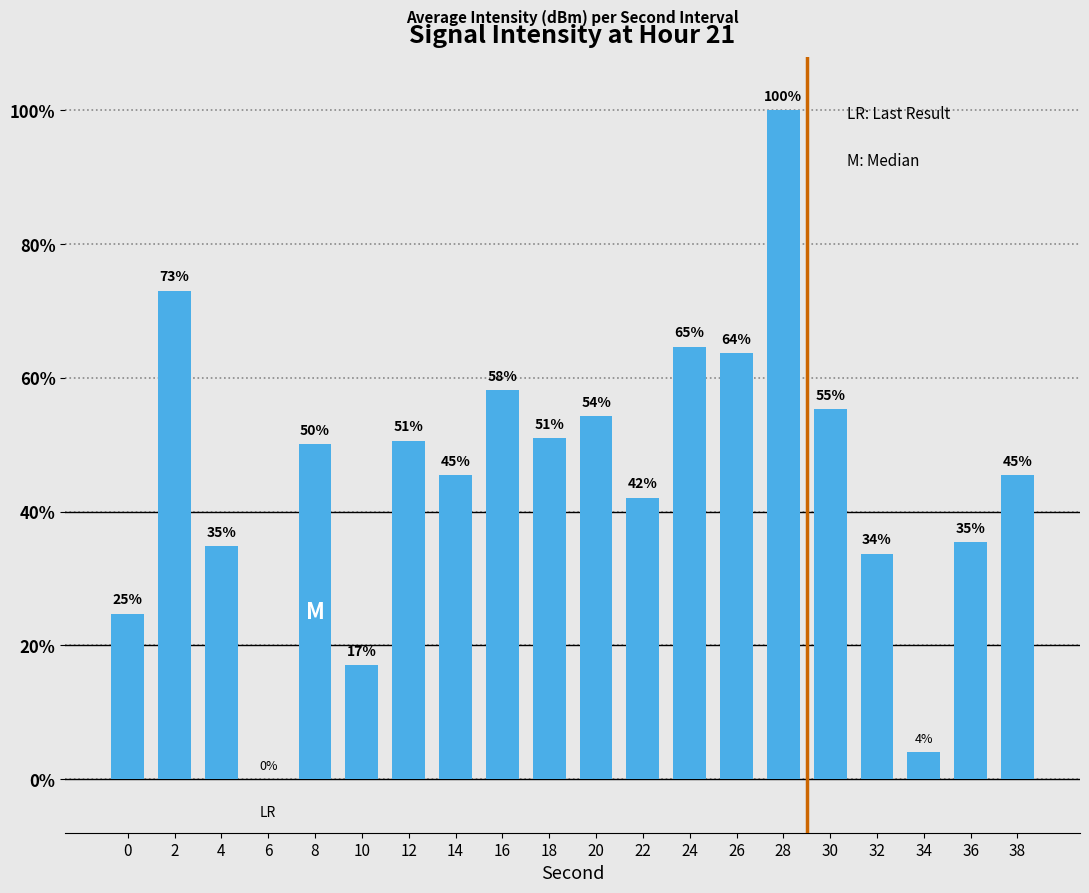

What is the ratio of the value at 12 to the value at 32?

1.5